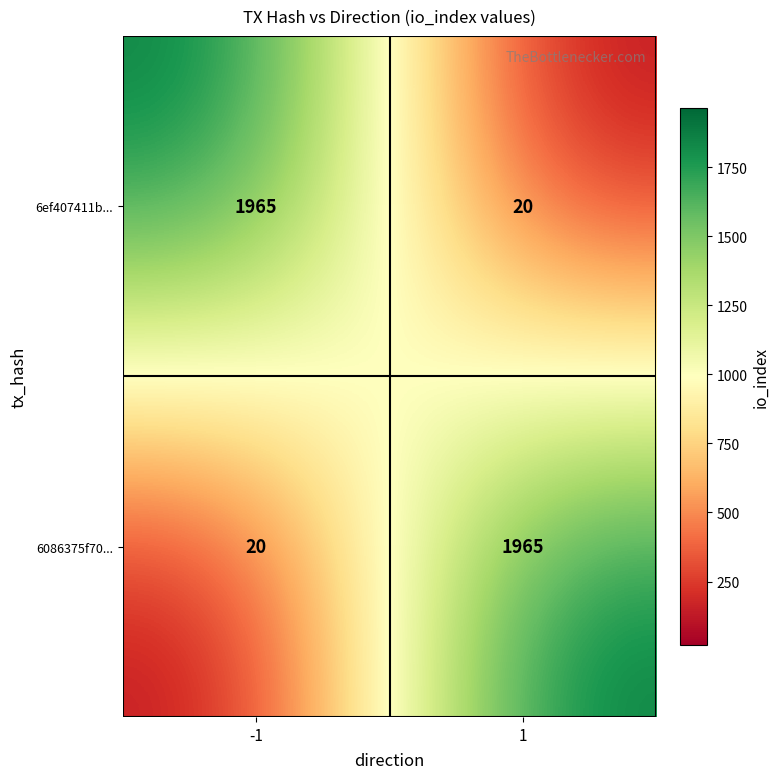

What is the greatest value displayed?

1965